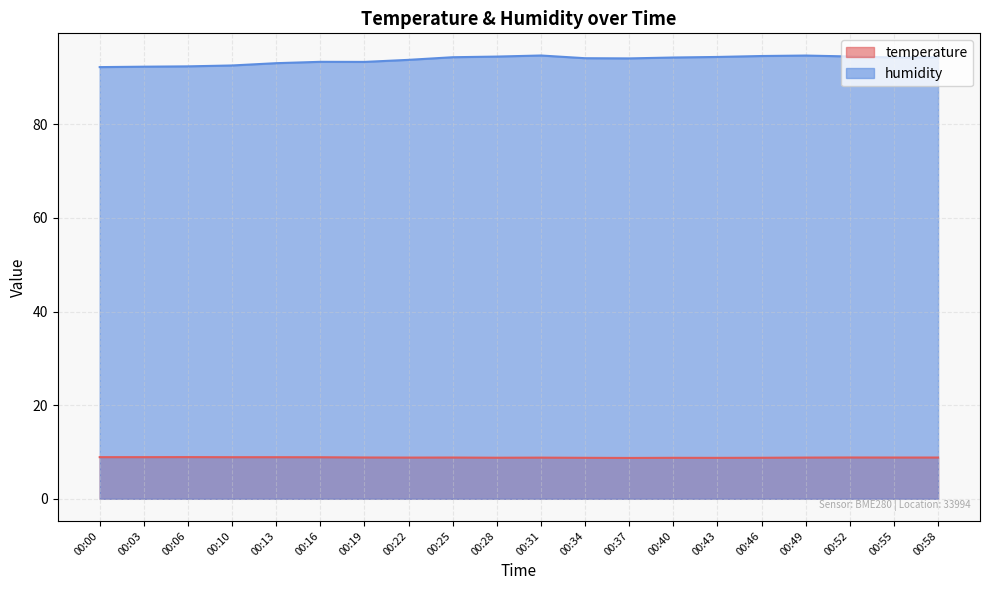

True or false: humidity has a value of 141.6 at 00:37.

False